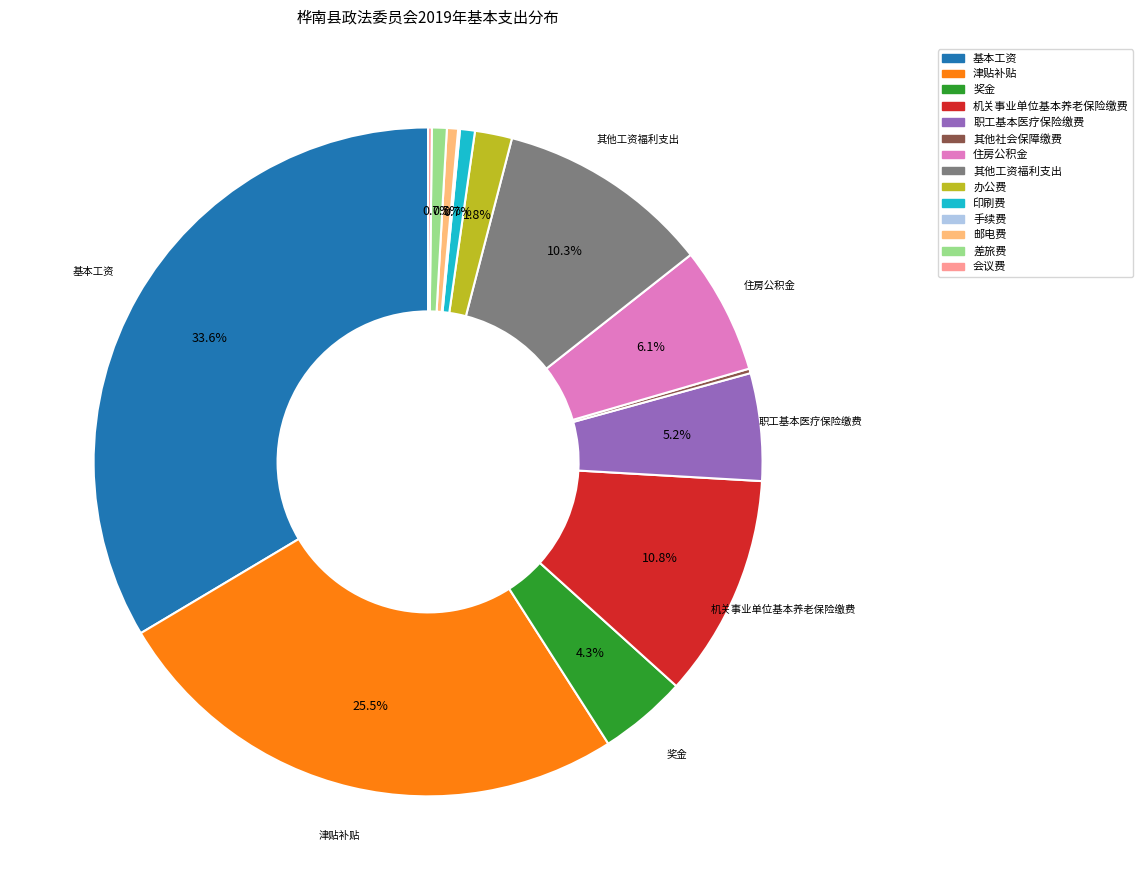

Which has a higher value, 津贴补贴 or 其他工资福利支出?

津贴补贴